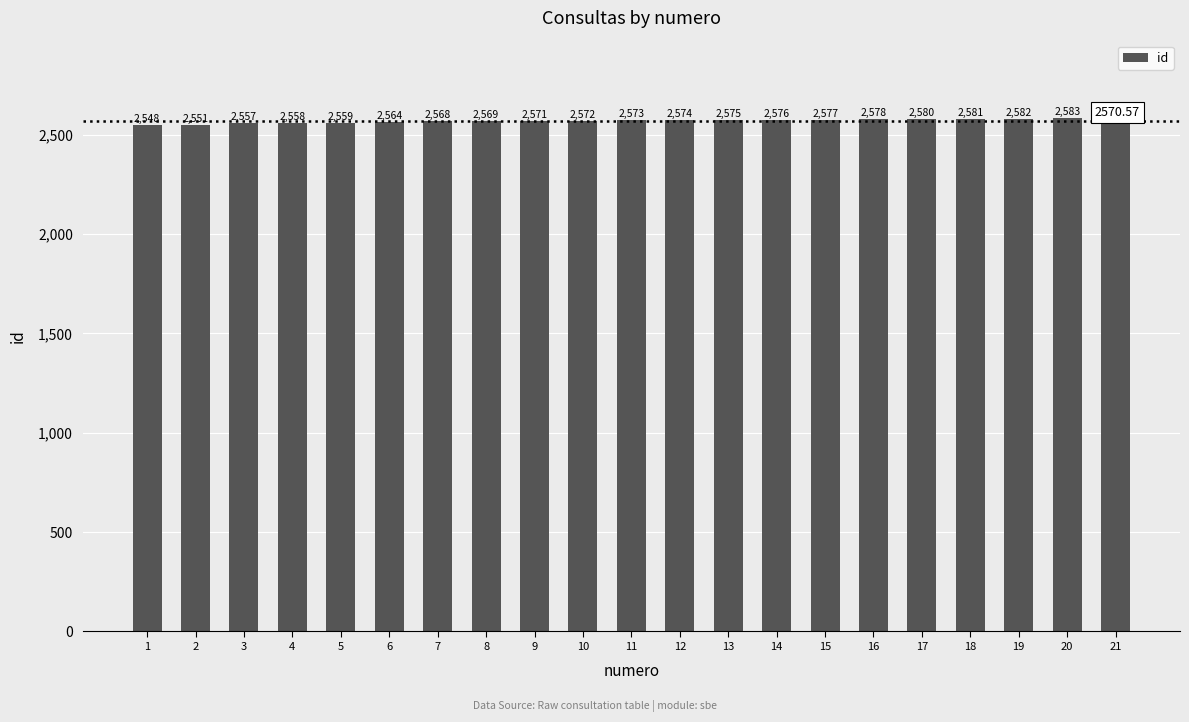

Rank the categories by value from highest to lowest.

21, 20, 19, 18, 17, 16, 15, 14, 13, 12, 11, 10, 9, 8, 7, 6, 5, 4, 3, 2, 1